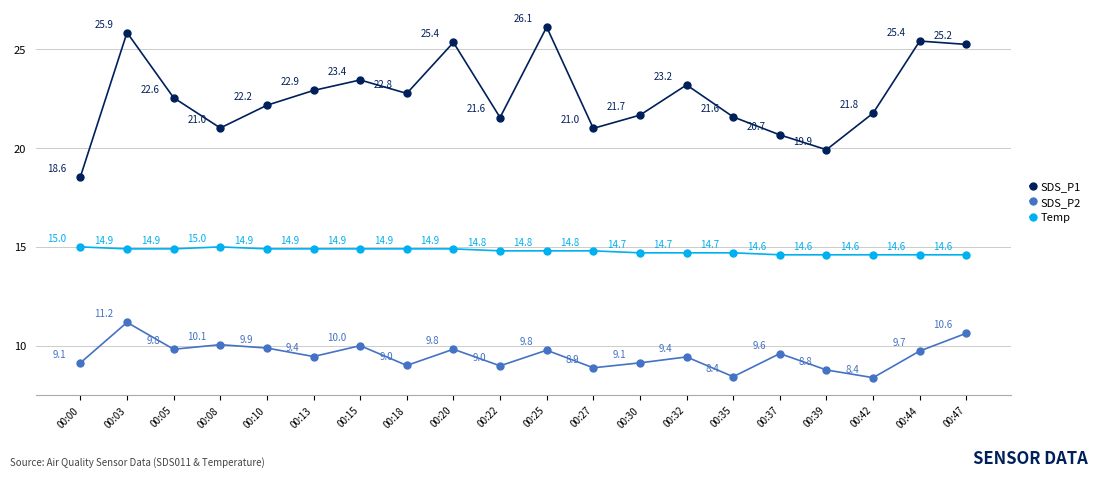

Which category has the highest value in the SDS_P1 series?

00:25